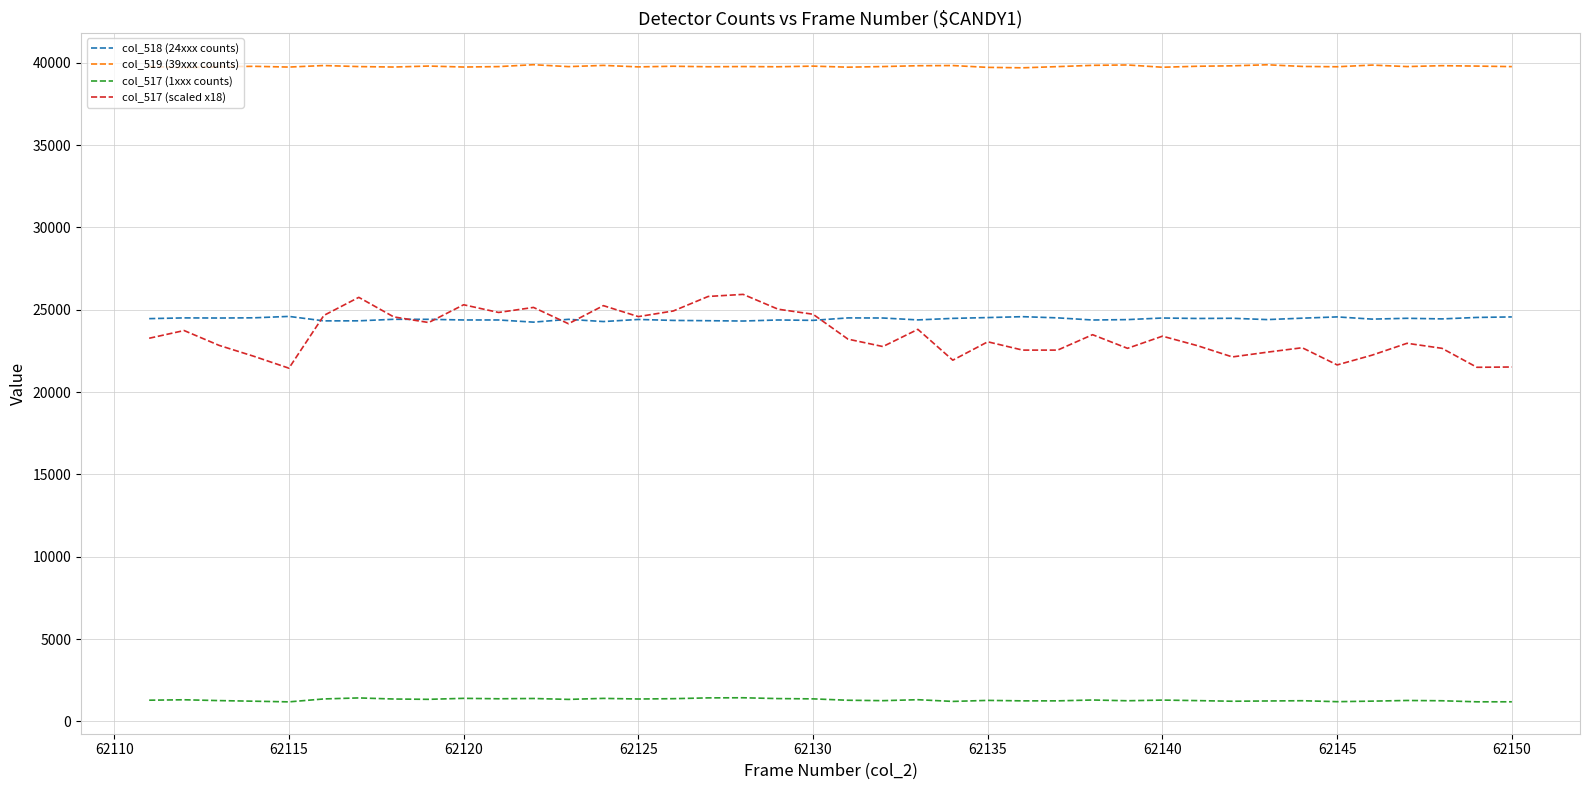

What is the maximum value for col_519 (39xxx counts)?

39886